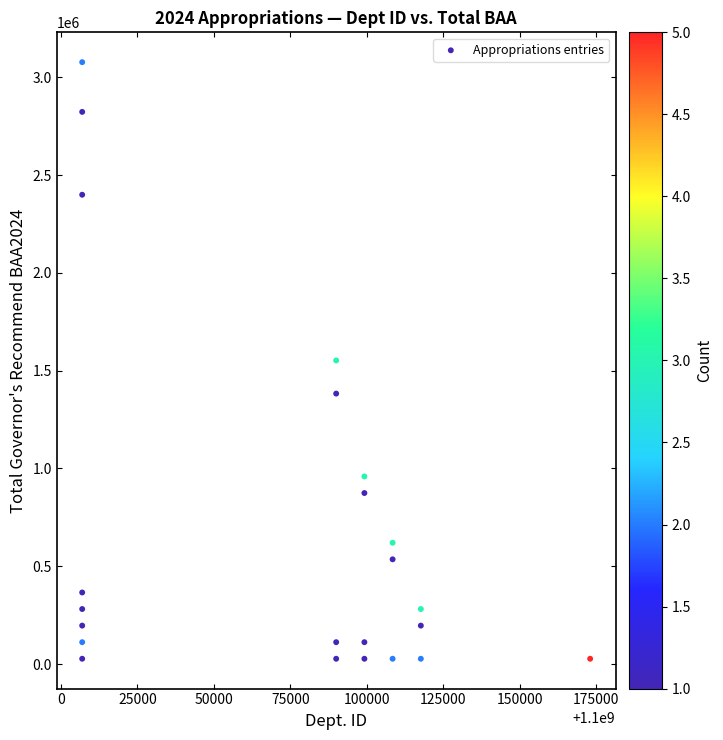

What is the range of X values (max minus min)?

166153.8